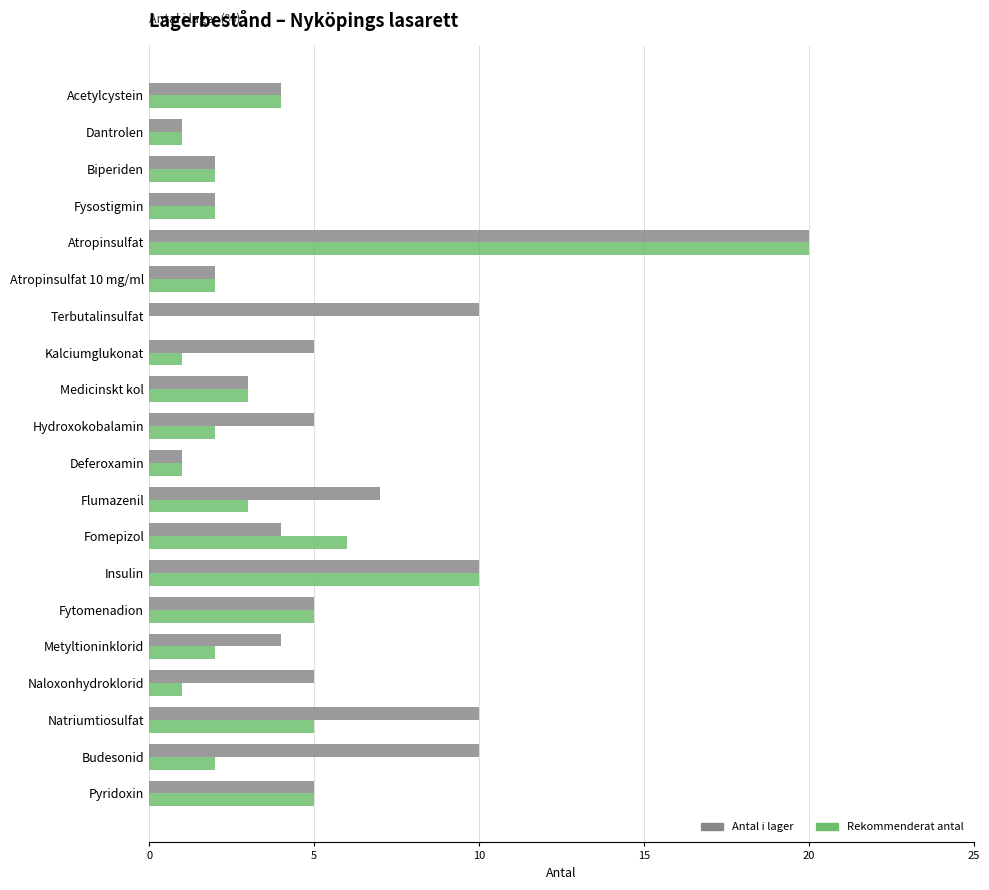

At which category is the sum across all series the highest?

Atropinsulfat